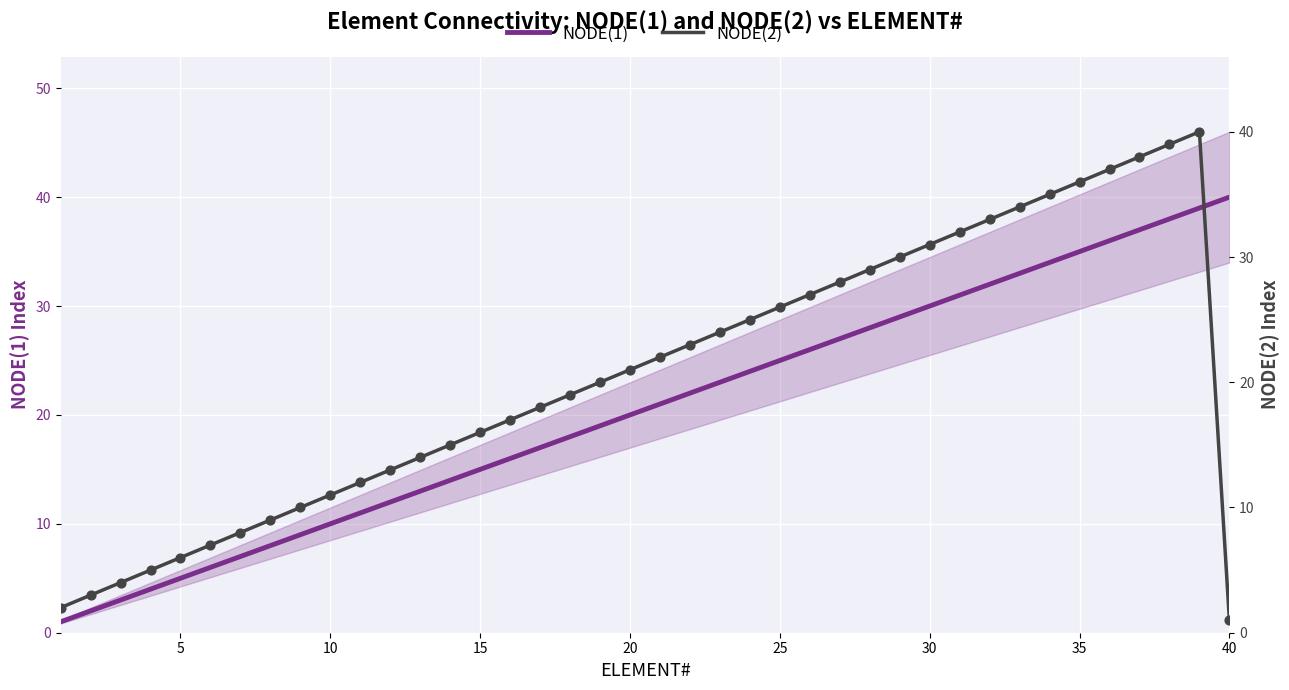

Is the value of NODE(1) at 35 greater than the value of NODE(2) at 10?

Yes